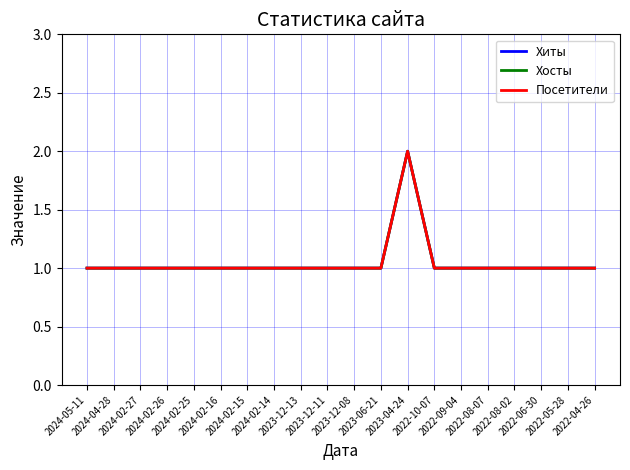

Reading left to right, what are all the values shown in this chart?

Хиты: 2024-05-11=1	2024-04-28=1	2024-02-27=1	2024-02-26=1	2024-02-25=1	2024-02-16=1	2024-02-15=1	2024-02-14=1	2023-12-13=1	2023-12-11=1	2023-12-08=1	2023-06-21=1	2023-04-24=2	2022-10-07=1	2022-09-04=1	2022-08-07=1	2022-08-02=1	2022-06-30=1	2022-05-28=1	2022-04-26=1
Хосты: 2024-05-11=1	2024-04-28=1	2024-02-27=1	2024-02-26=1	2024-02-25=1	2024-02-16=1	2024-02-15=1	2024-02-14=1	2023-12-13=1	2023-12-11=1	2023-12-08=1	2023-06-21=1	2023-04-24=2	2022-10-07=1	2022-09-04=1	2022-08-07=1	2022-08-02=1	2022-06-30=1	2022-05-28=1	2022-04-26=1
Посетители: 2024-05-11=1	2024-04-28=1	2024-02-27=1	2024-02-26=1	2024-02-25=1	2024-02-16=1	2024-02-15=1	2024-02-14=1	2023-12-13=1	2023-12-11=1	2023-12-08=1	2023-06-21=1	2023-04-24=2	2022-10-07=1	2022-09-04=1	2022-08-07=1	2022-08-02=1	2022-06-30=1	2022-05-28=1	2022-04-26=1